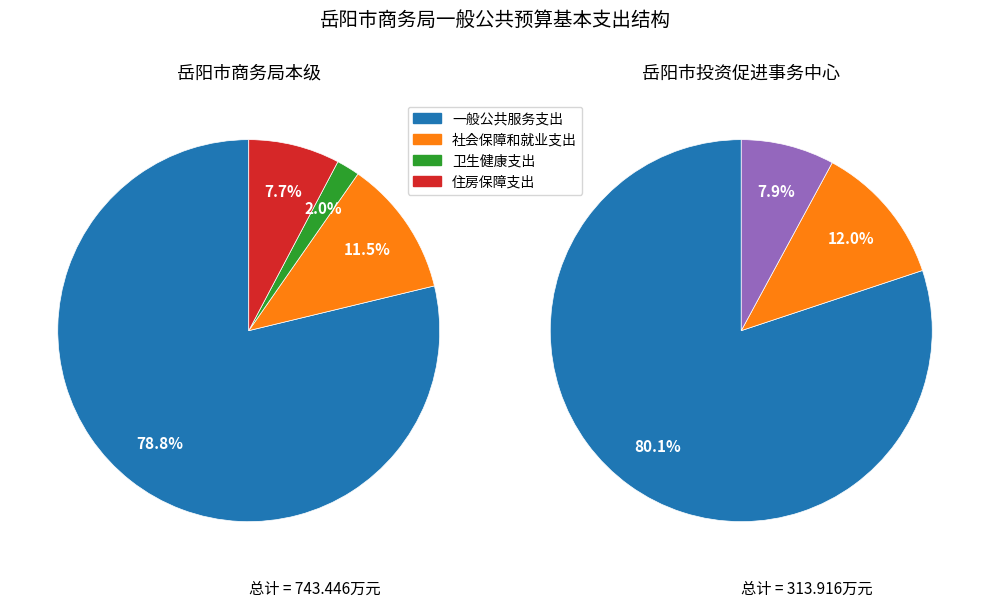

What percentage is NOT represented by 住房保障支出?

92.3%